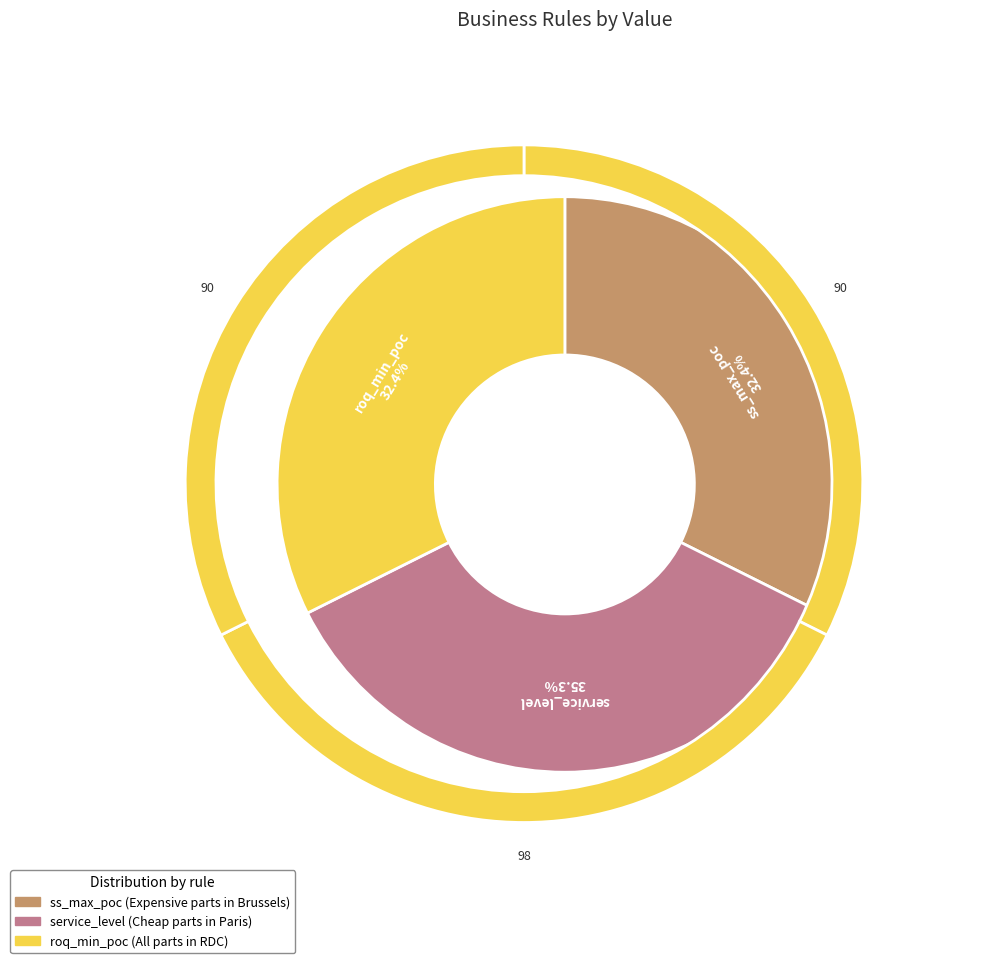

Combined, do service_level and roq_min_poc account for over 50%?

Yes